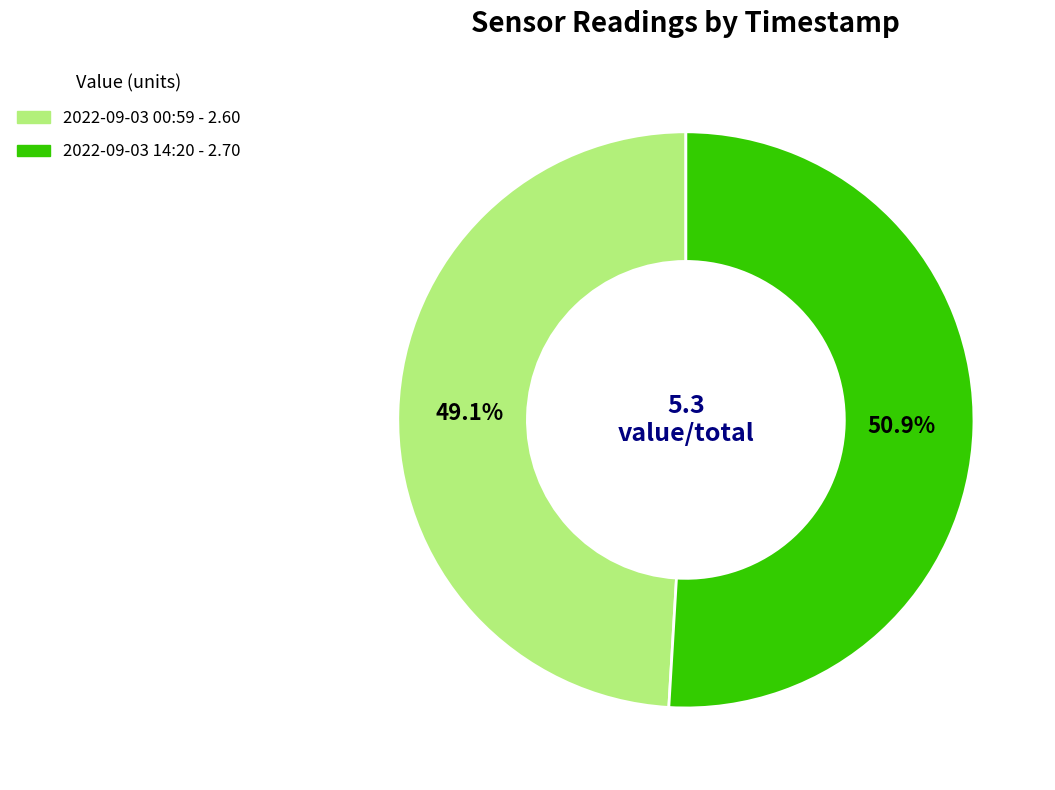

Does any single category account for the majority?

Yes